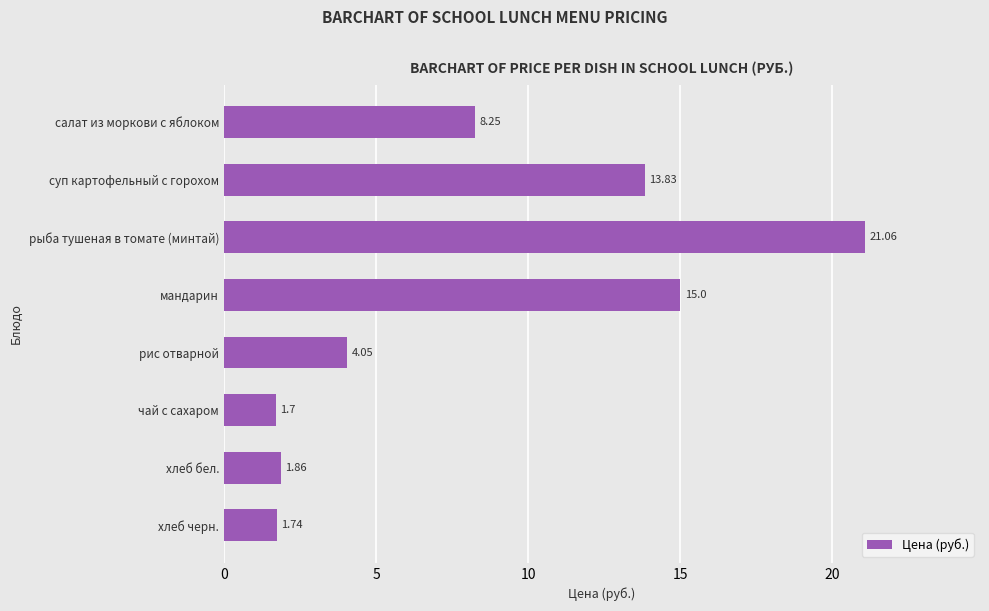

At which label is the value closest to 11?

салат из моркови с яблоком